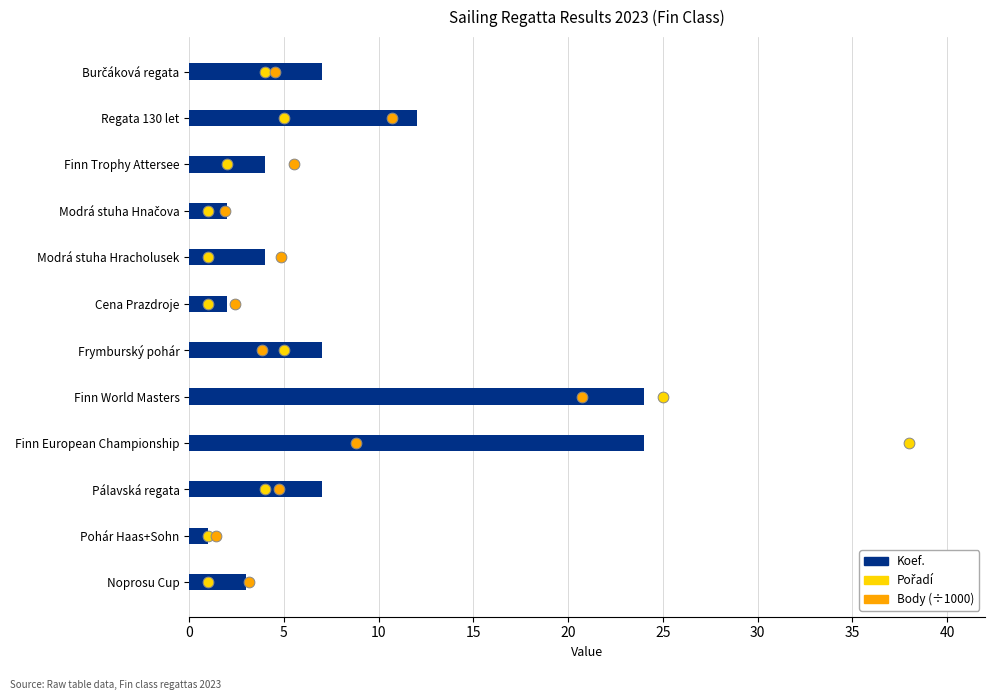

At how many categories does at least one series exceed 18?

2